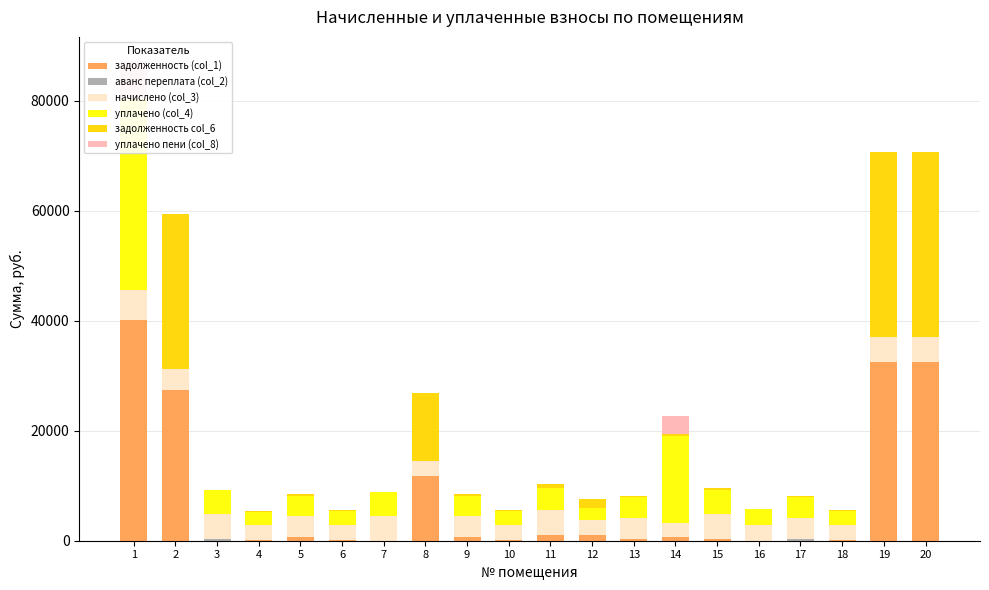

Does the chart contain stacked bars?

No